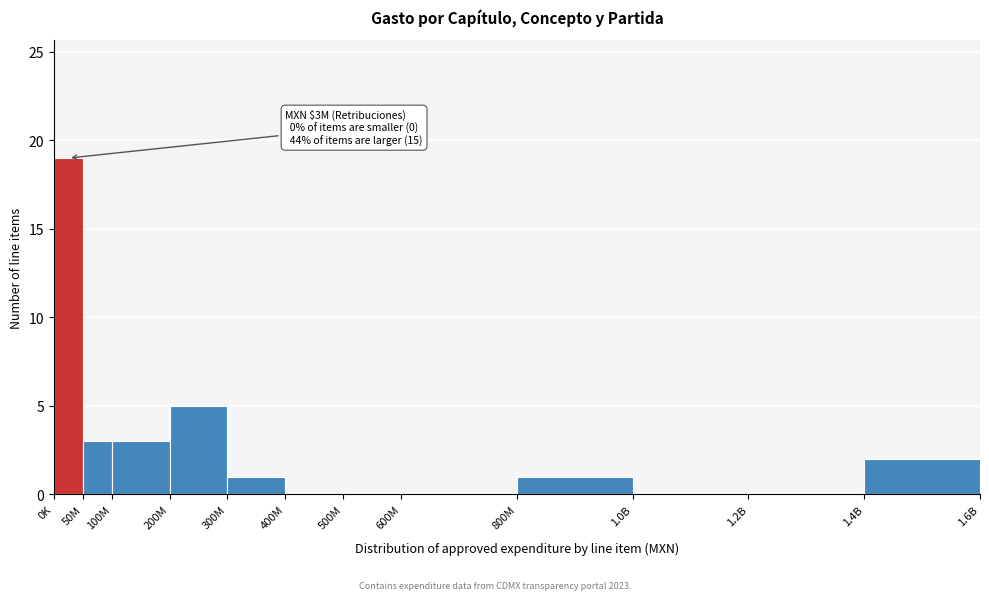

Reading right to left, what are all the values shown in this chart?

1.4B=2	1.2B=0	1.0B=0	800M=1	600M=0	500M=0	400M=0	300M=1	200M=5	100M=3	50M=3	0K=19